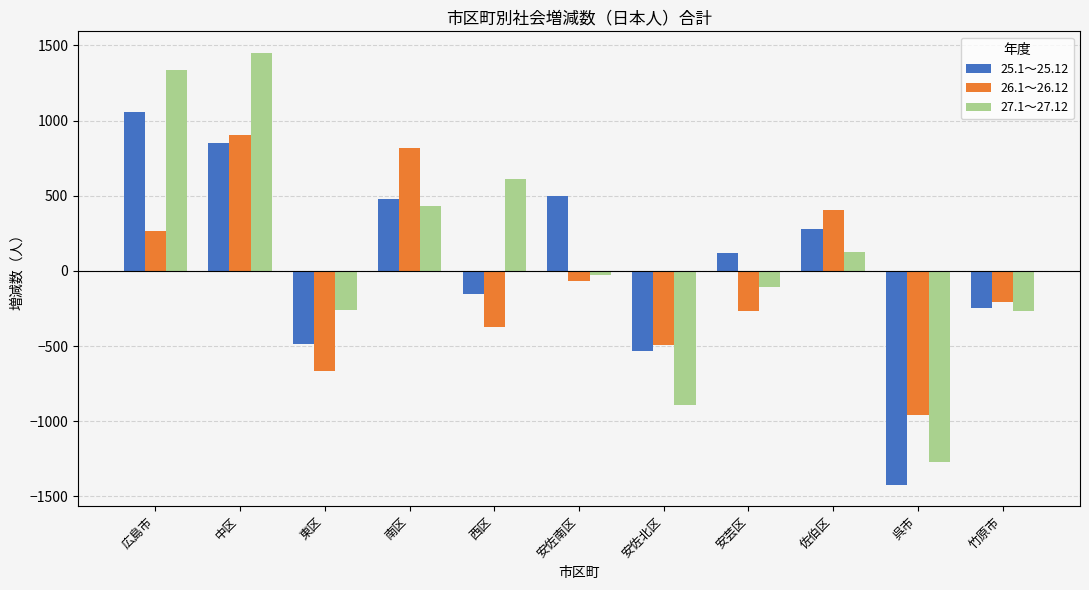

What position from the right is 安芸区?

4